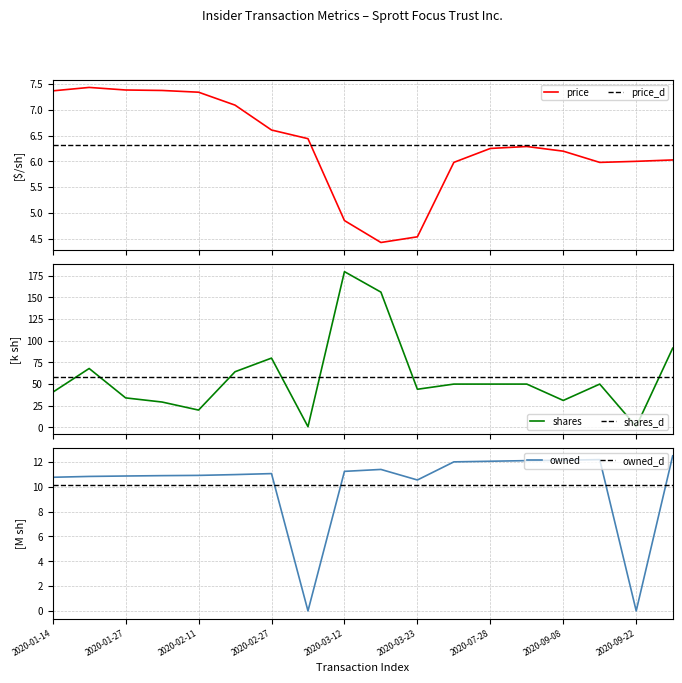

The owned series shows 0.0 at 2020-09-22. True or false?

True